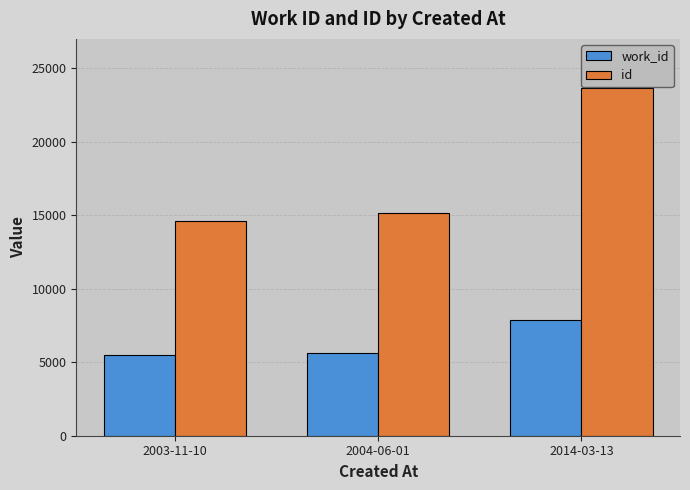

What is the highest value of the work_id series?

7851